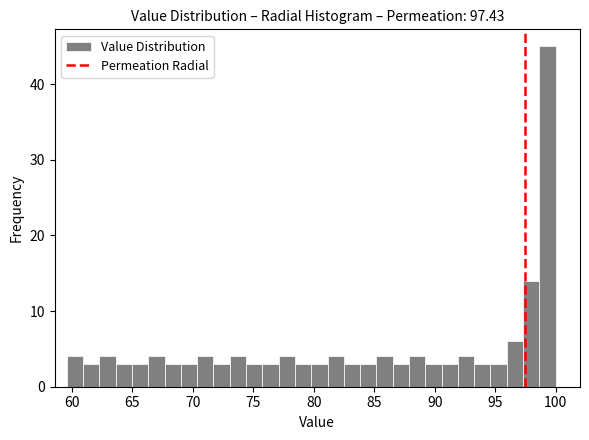

Around what value on the x-axis is the tallest bar? Give the approximate position of its centre, as read against the axis.

99.5